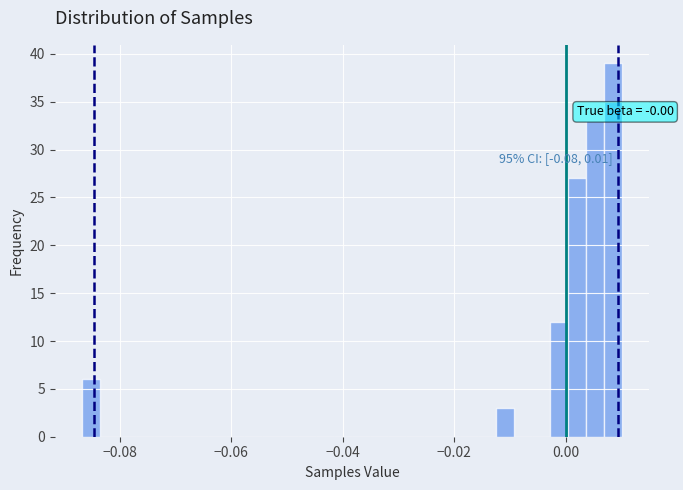

Around what value on the x-axis is the tallest bar? Give the approximate position of its centre, as read against the axis.

0.008